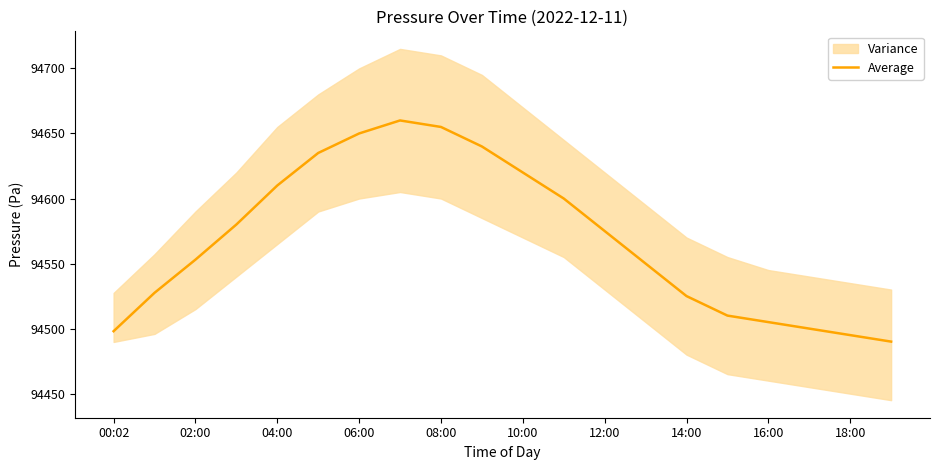

True or false: Average has a value of 37521.2 at 06:00.

False